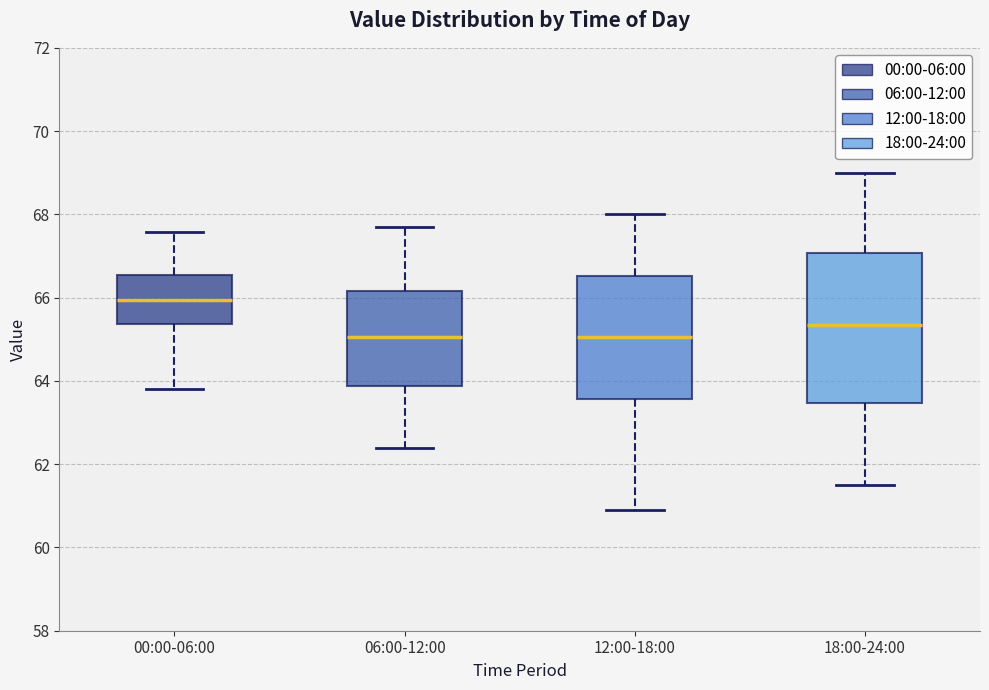

Which box is the tallest, from its lower edge to its upper edge?

18:00-24:00